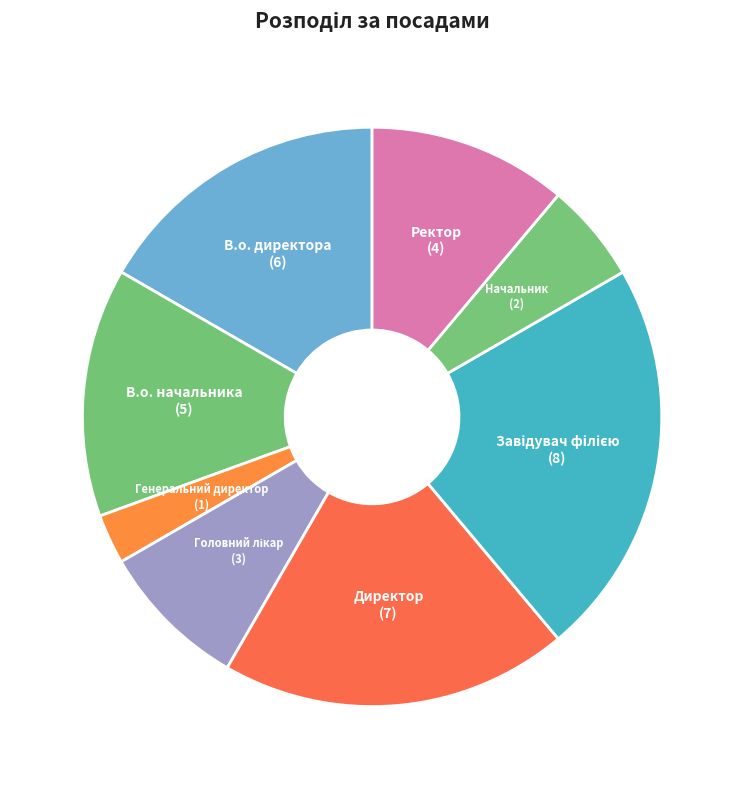

Count the number of slices in the pie.

8